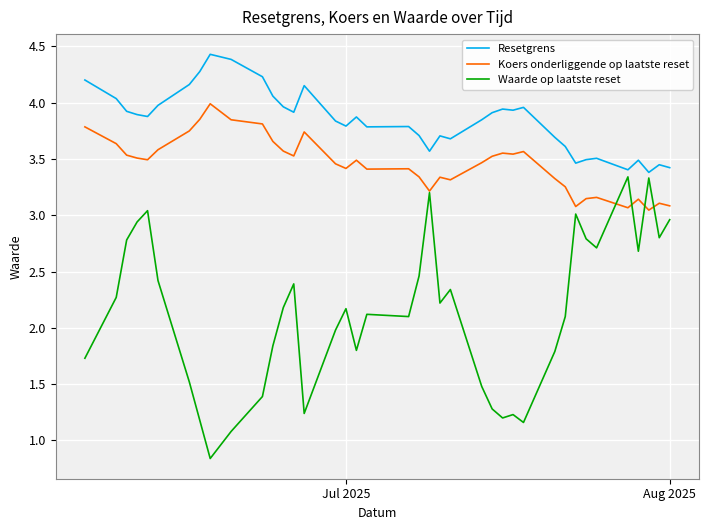

What is the difference between the maximum and minimum values in the Koers onderliggende op laatste reset series?

0.9